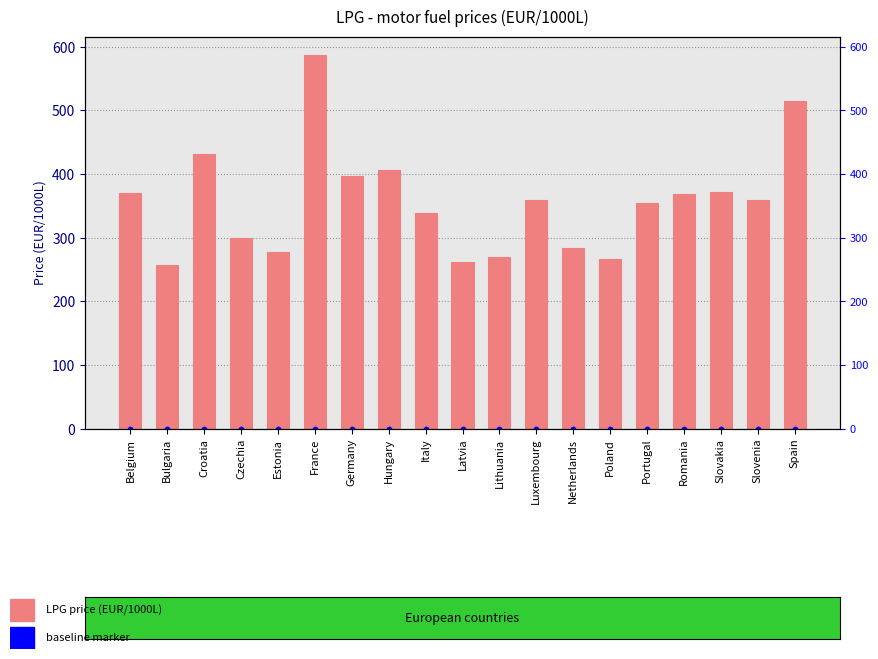

What is the total value across all series at Netherlands?

282.8